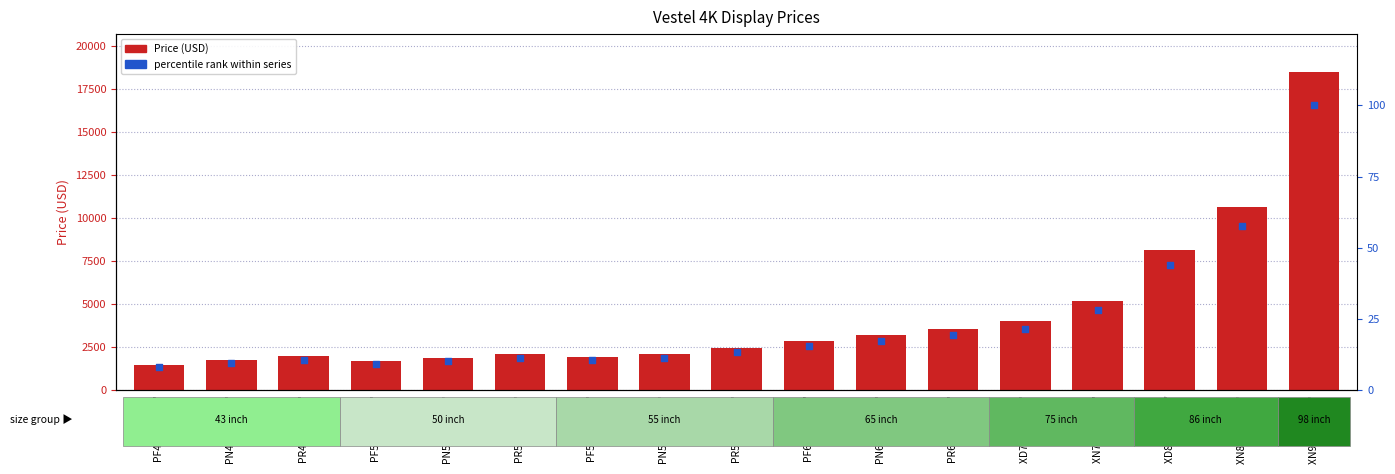

Which series has the widest spread of Y values?

Price (USD)